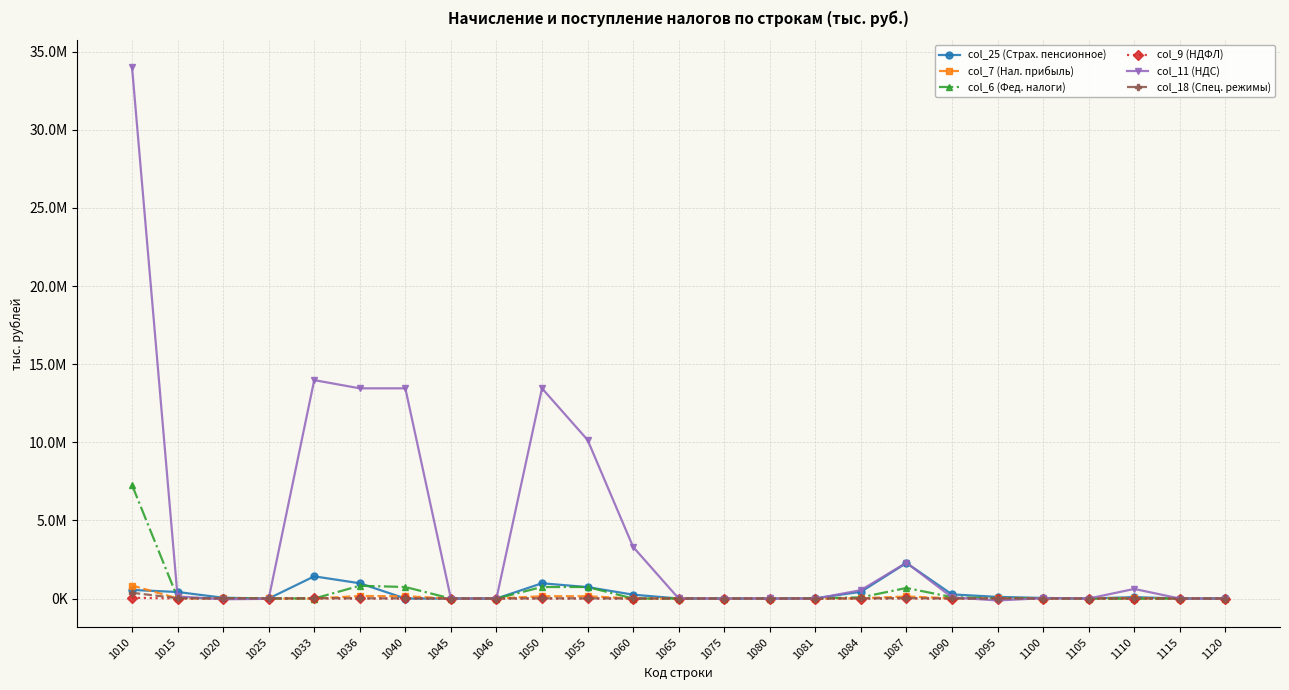

What are all the series names shown in the legend?

col_25 (Страх. пенсионное), col_7 (Нал. прибыль), col_6 (Фед. налоги), col_9 (НДФЛ), col_11 (НДС), col_18 (Спец. режимы)